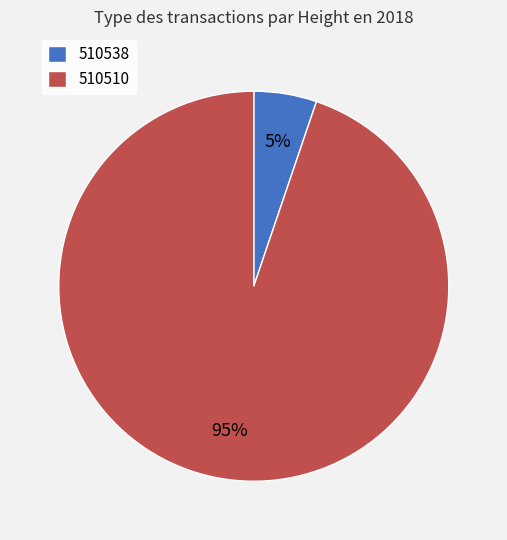

Do 510538 and 510510 together represent more than half of the pie?

Yes